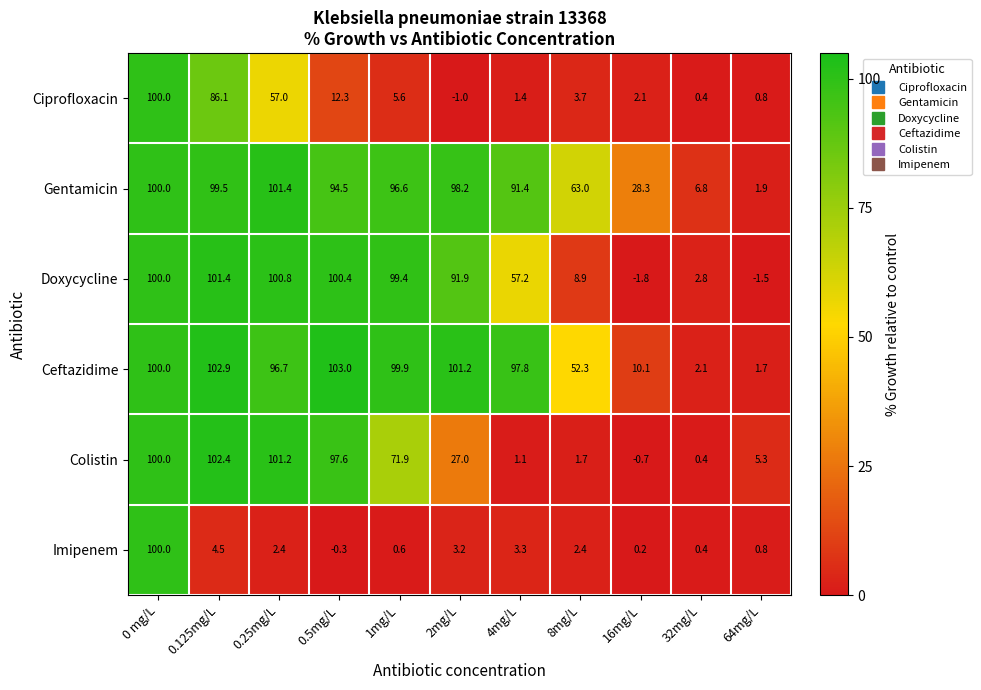

At which category is the sum across all series the highest?

0 mg/L